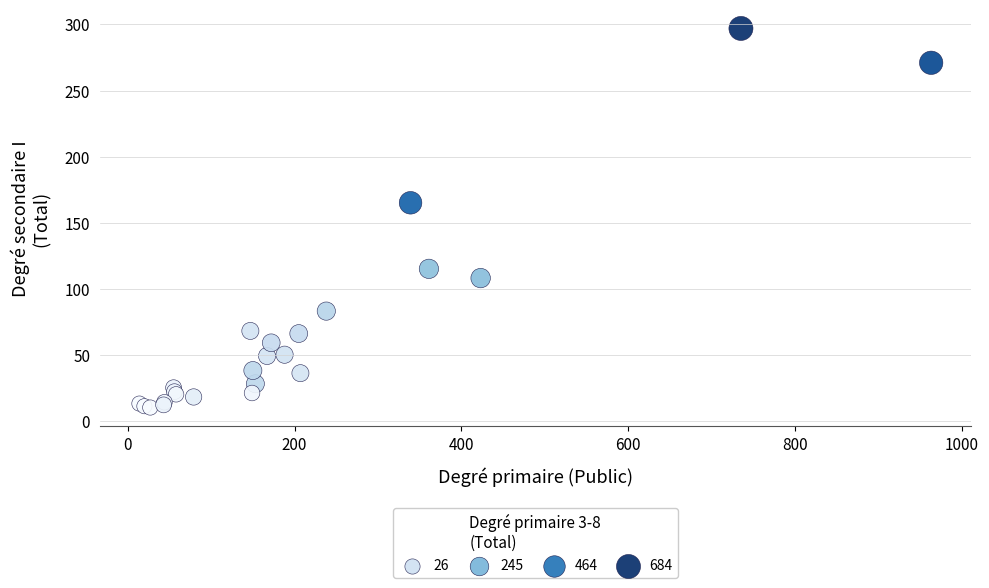

What Y value in the scatter plot is closest to 153?

165